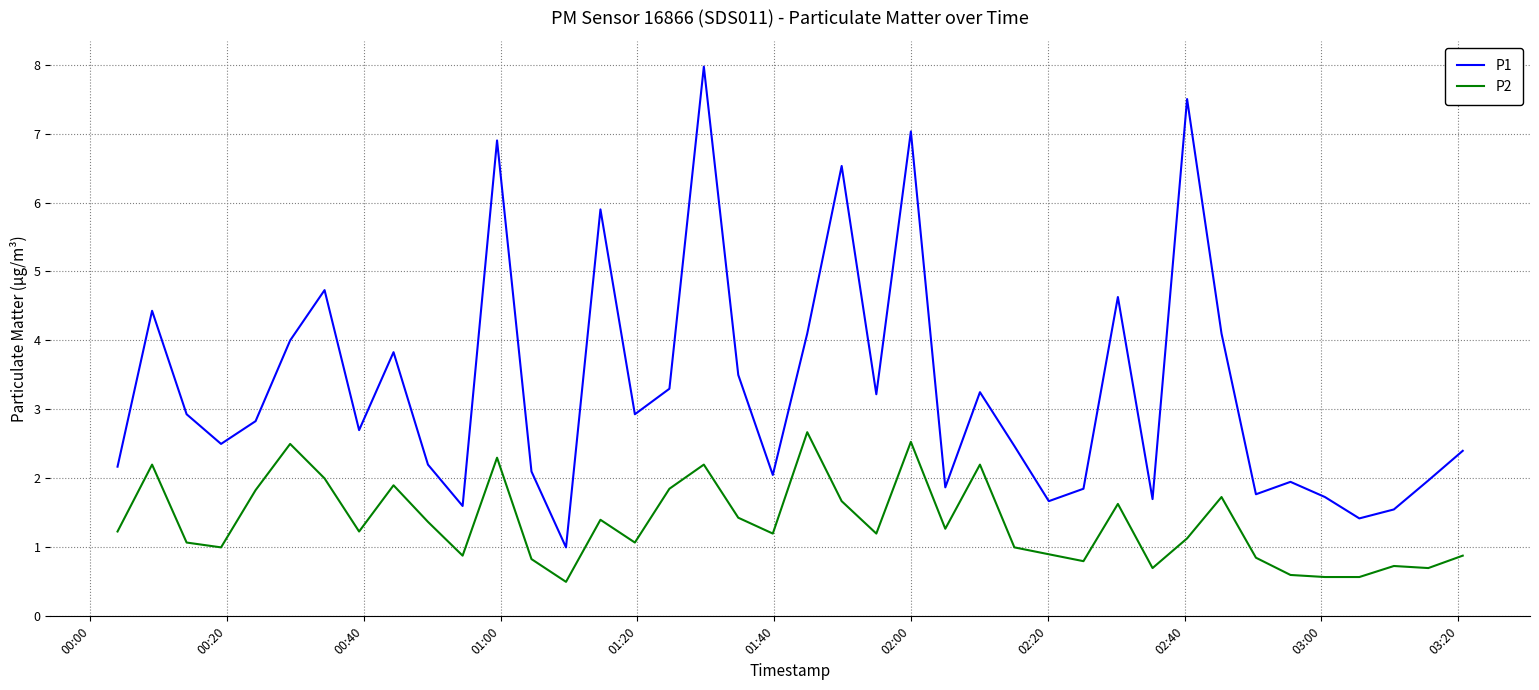

Which series has the widest spread of values?

P1